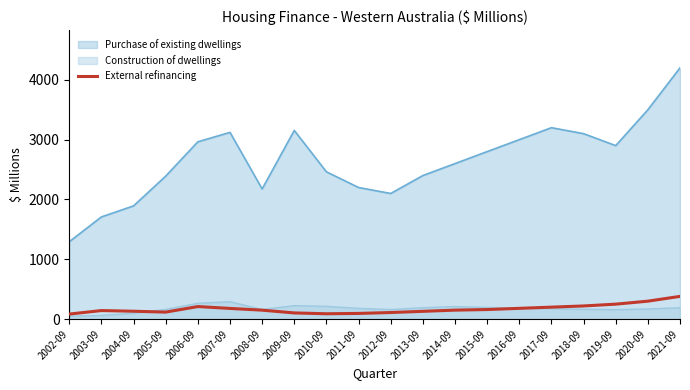

The value of Construction of dwellings at 2015-09 is 195.0. True or false?

True